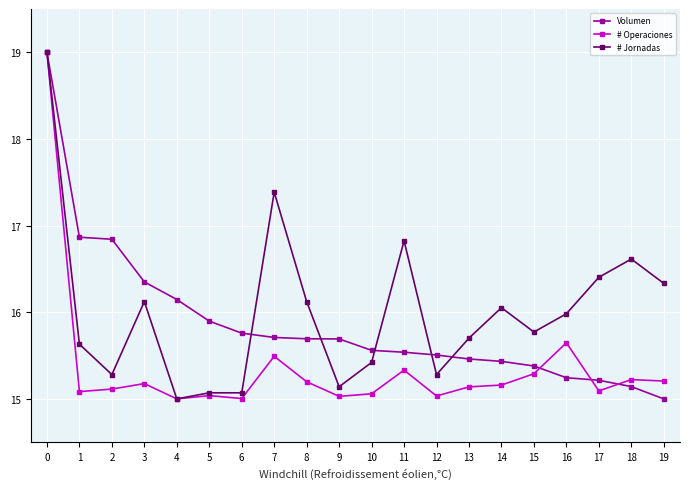

The Volumen series shows 15.7 at 7. True or false?

True